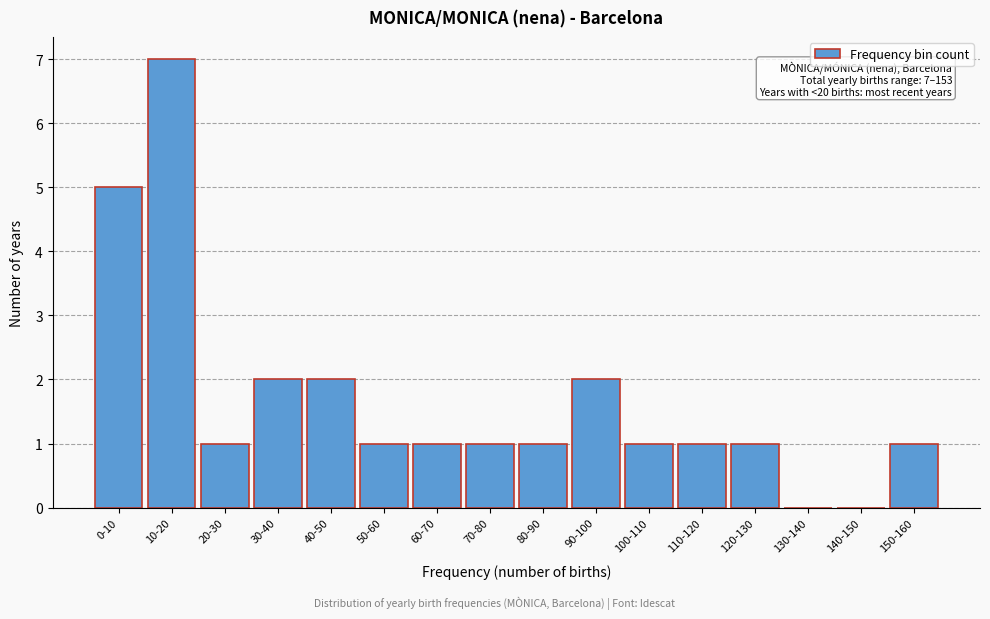

Reading right to left, extract all data points from this chart.

150-160=1	140-150=0	130-140=0	120-130=1	110-120=1	100-110=1	90-100=2	80-90=1	70-80=1	60-70=1	50-60=1	40-50=2	30-40=2	20-30=1	10-20=7	0-10=5